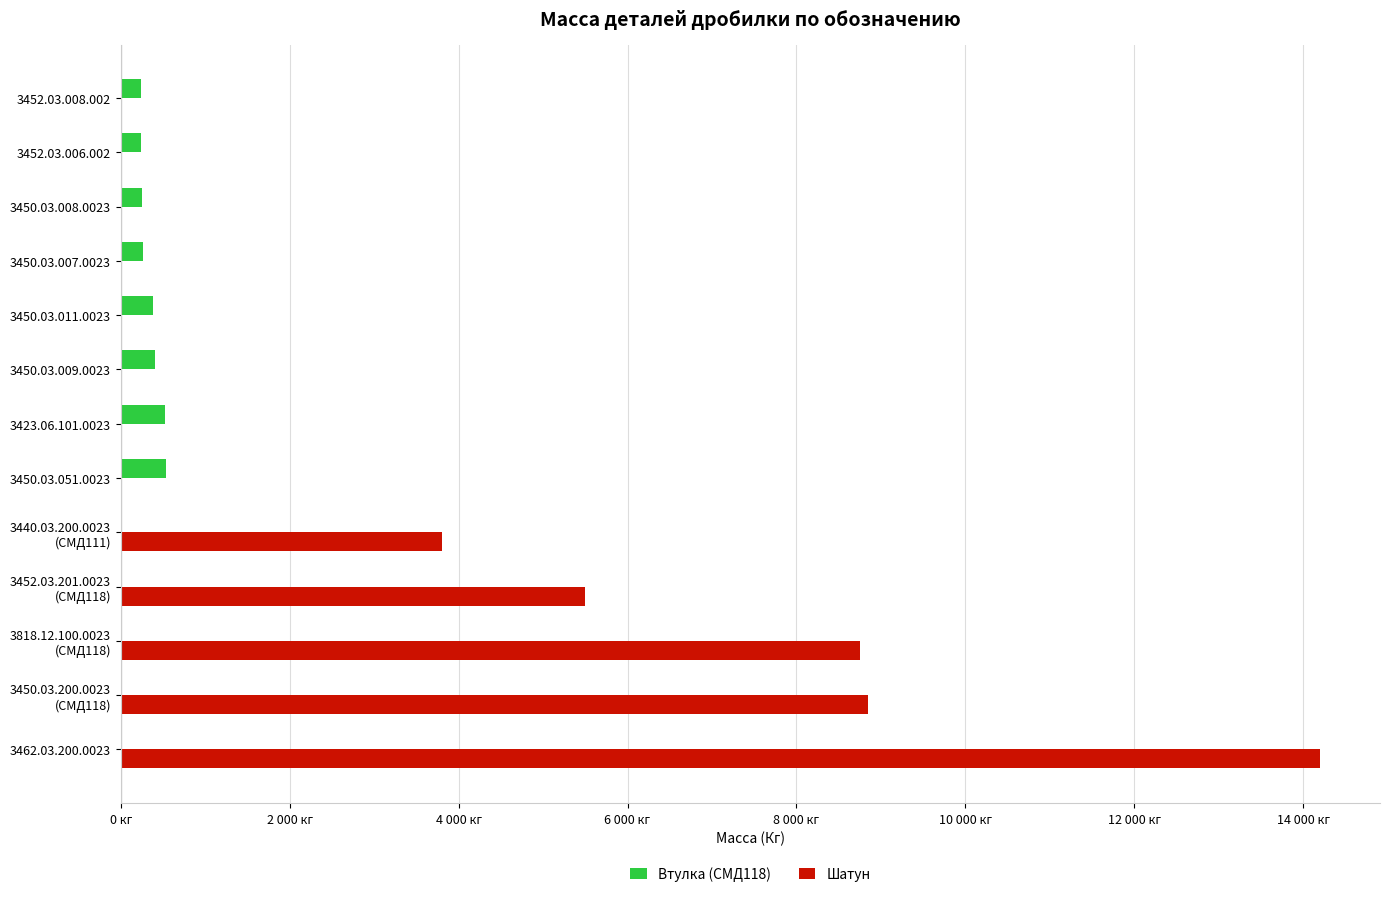

What are all the series names shown in the legend?

Втулка (СМД118), Шатун